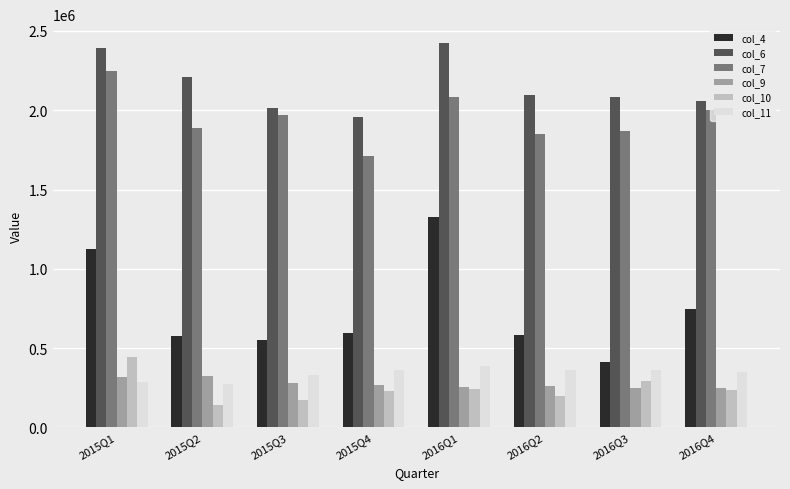

At how many categories does at least one series exceed 469428?

8